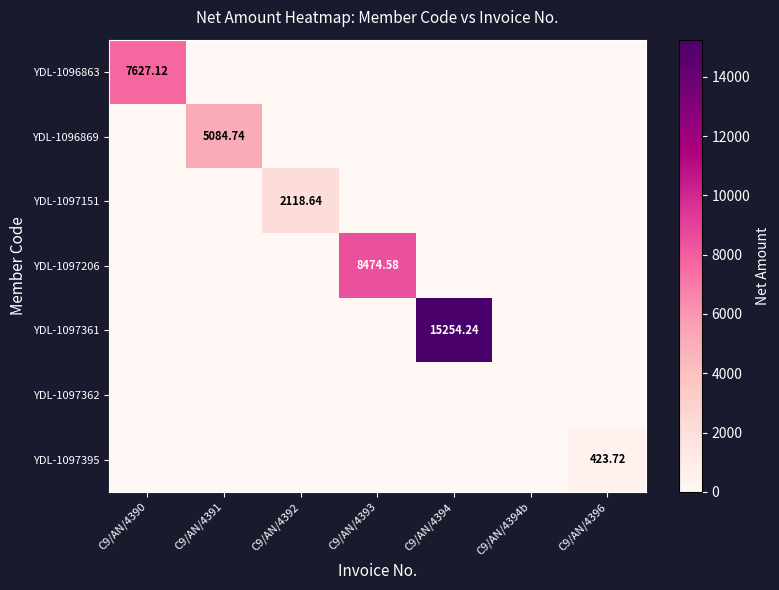

At C9/AN/4394, list the series in order from largest to smallest.

YDL-1097361, YDL-1096863, YDL-1096869, YDL-1097151, YDL-1097206, YDL-1097362, YDL-1097395